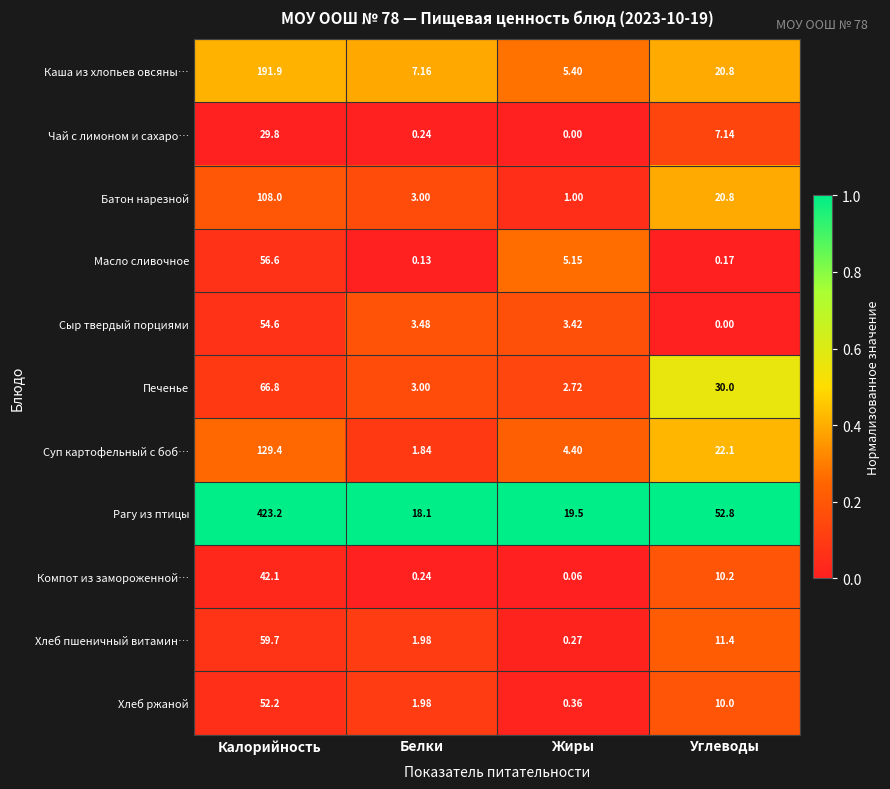

Rank the series by their maximum value, from highest to lowest.

Рагу из птицы, Каша из хлопьев овсяны…, Суп картофельный с боб…, Батон нарезной, Печенье, Хлеб пшеничный витамин…, Масло сливочное, Сыр твердый порциями, Хлеб ржаной, Компот из замороженной…, Чай с лимоном и сахаро…